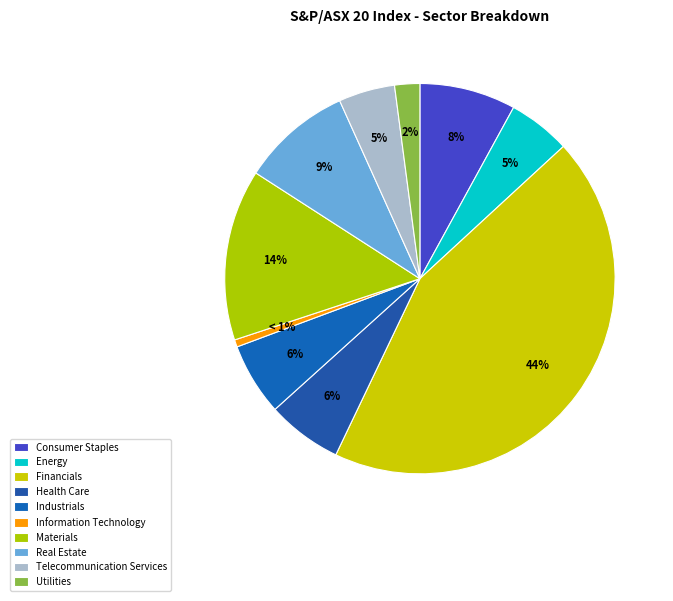

Count the number of slices in the pie.

10